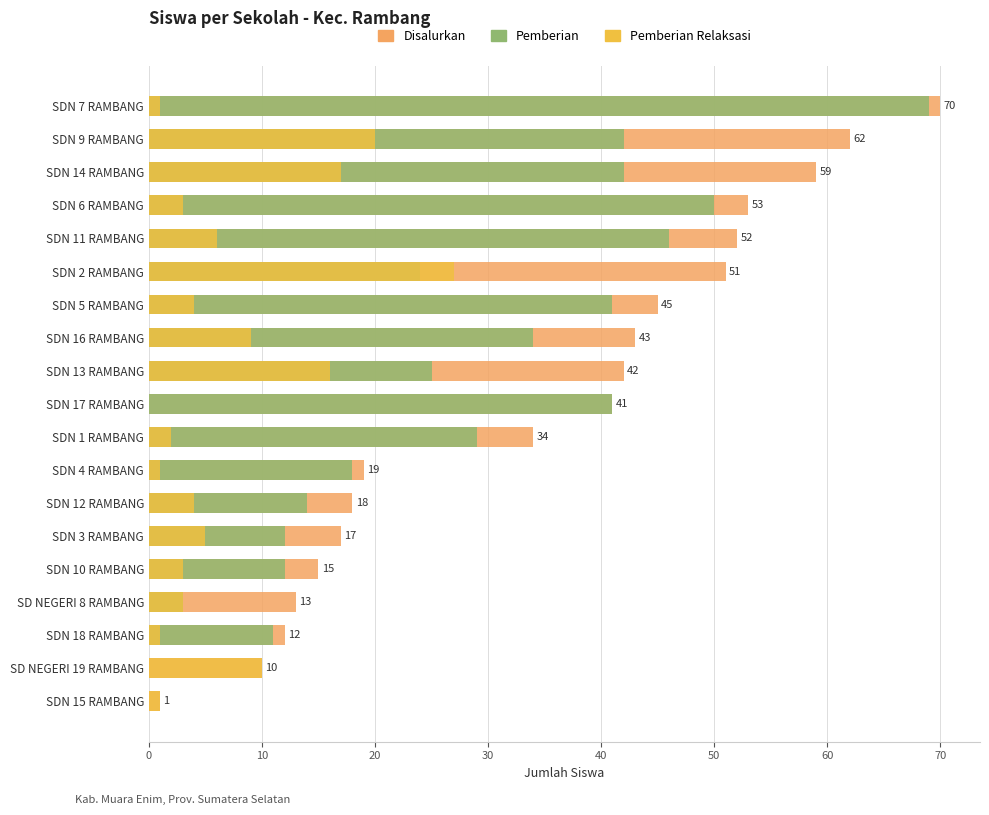

What is the difference between the maximum and minimum values in the Pemberian series?

69